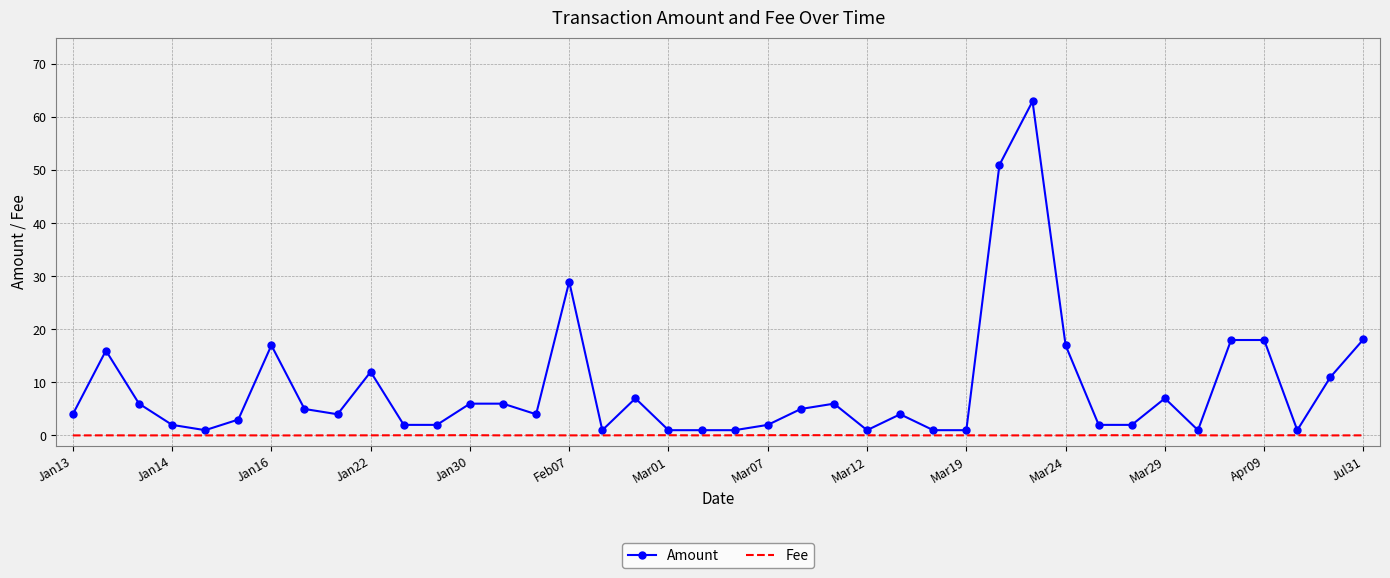

What is the maximum value for Amount?

63.0